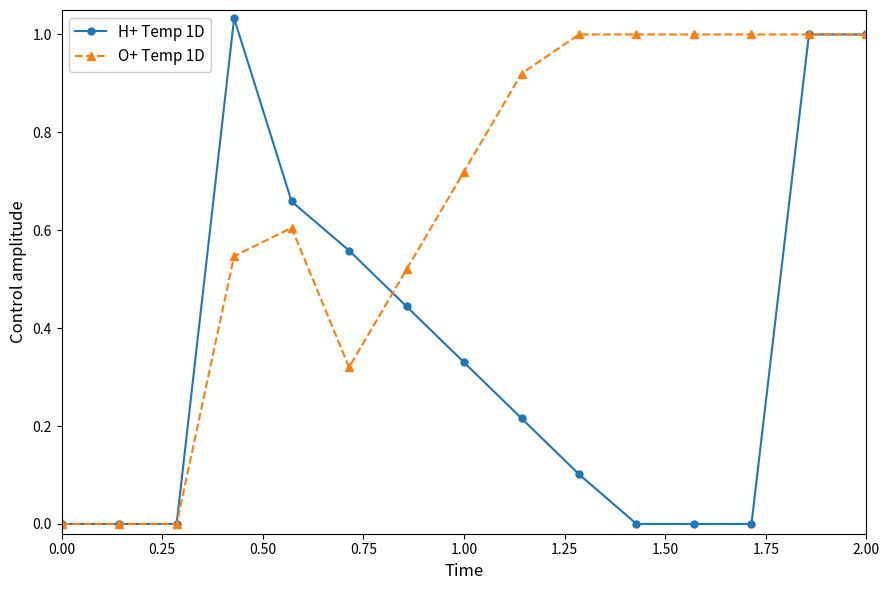

Which series has the largest total across all categories?

O+ Temp 1D